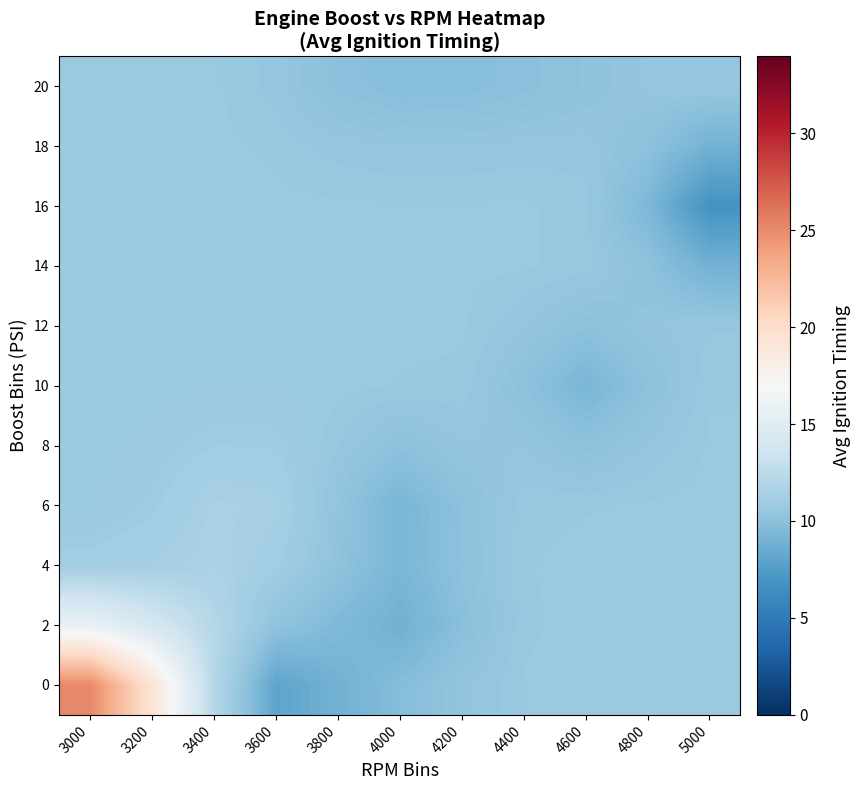

Rank the series by their maximum value, from highest to lowest.

0, 2, 4, 6, 8, 10, 12, 14, 16, 18, 20